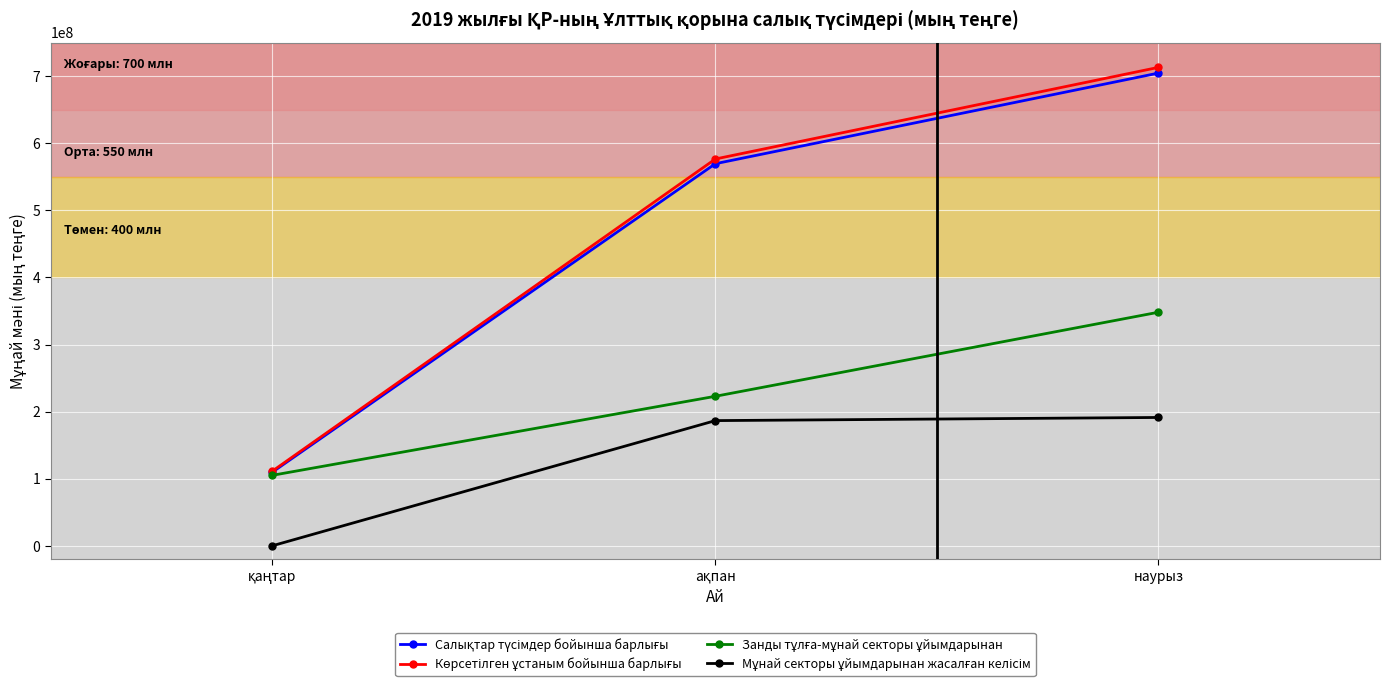

The Салықтар түсімдер бойынша барлығы series shows 704448204 at наурыз. True or false?

True